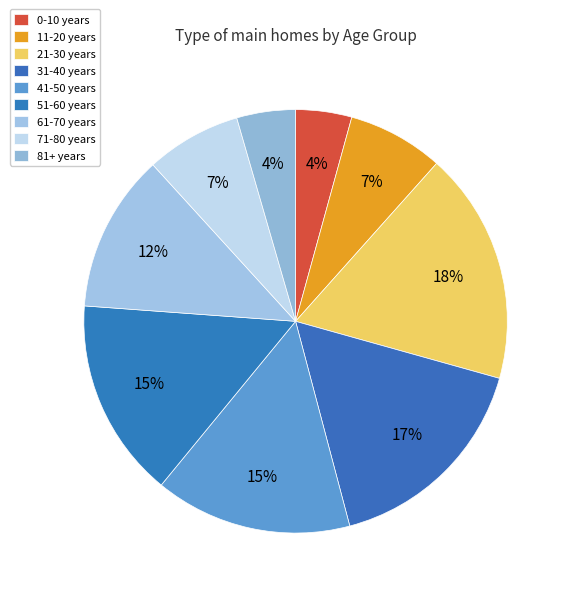

To the nearest percent, what is the average slice percentage?

11%